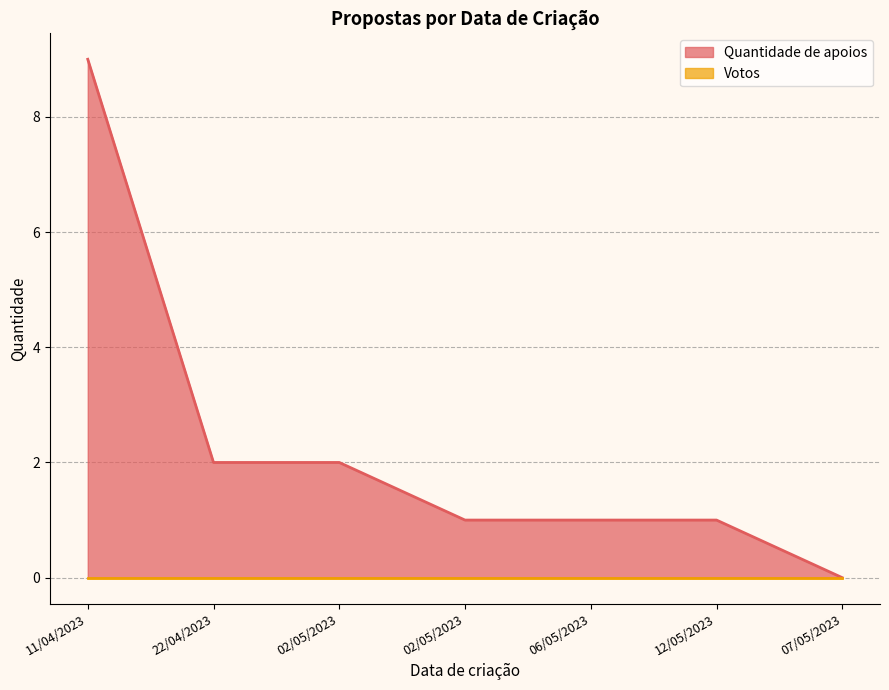

Does the chart have visible grid lines?

Yes